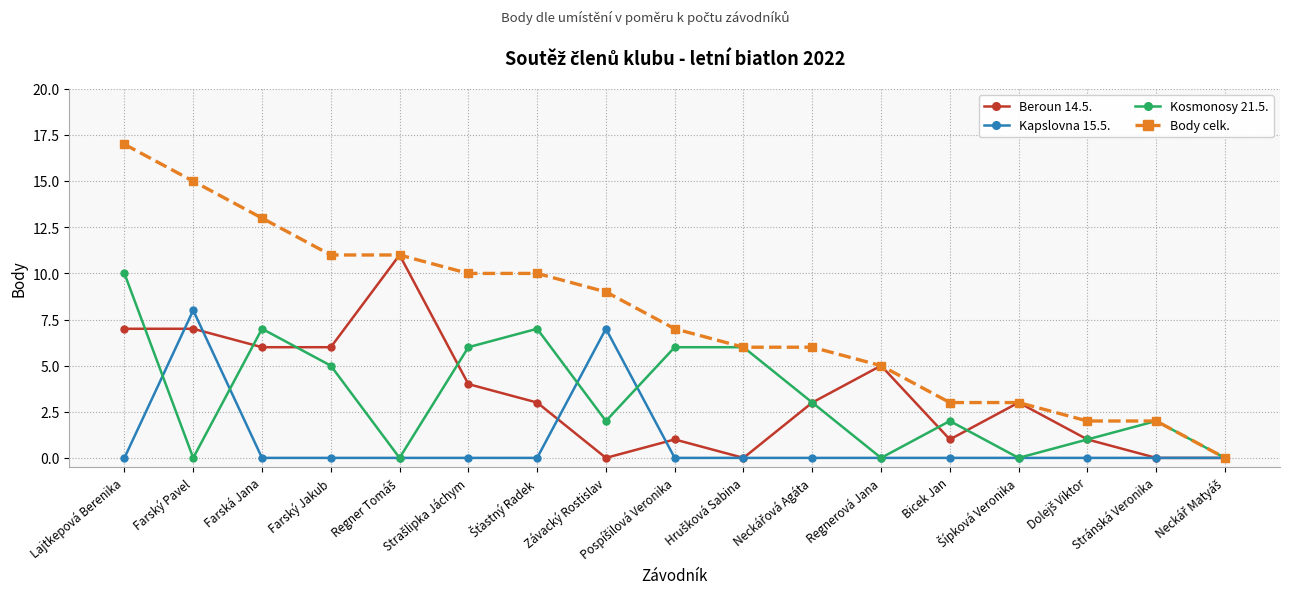

What is the spread (max minus min) of values at Farský Pavel?

15